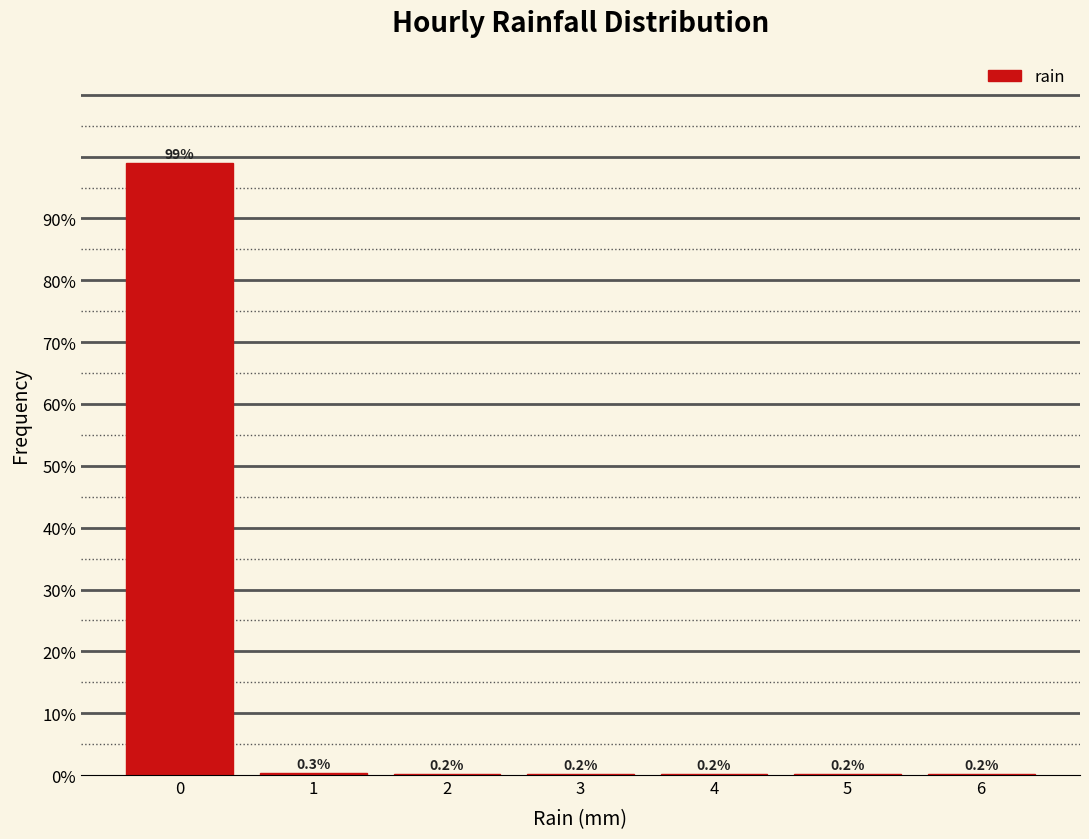

Reading left to right, list every bar in this chart as the range it spans on the x-axis followed by its height.

-0.5 to 0.5: 98.9
0.5 to 1.5: 0.3
1.5 to 2.5: 0.2
2.5 to 3.5: 0.2
3.5 to 4.5: 0.2
4.5 to 5.5: 0.2
5.5 to 6.5: 0.2